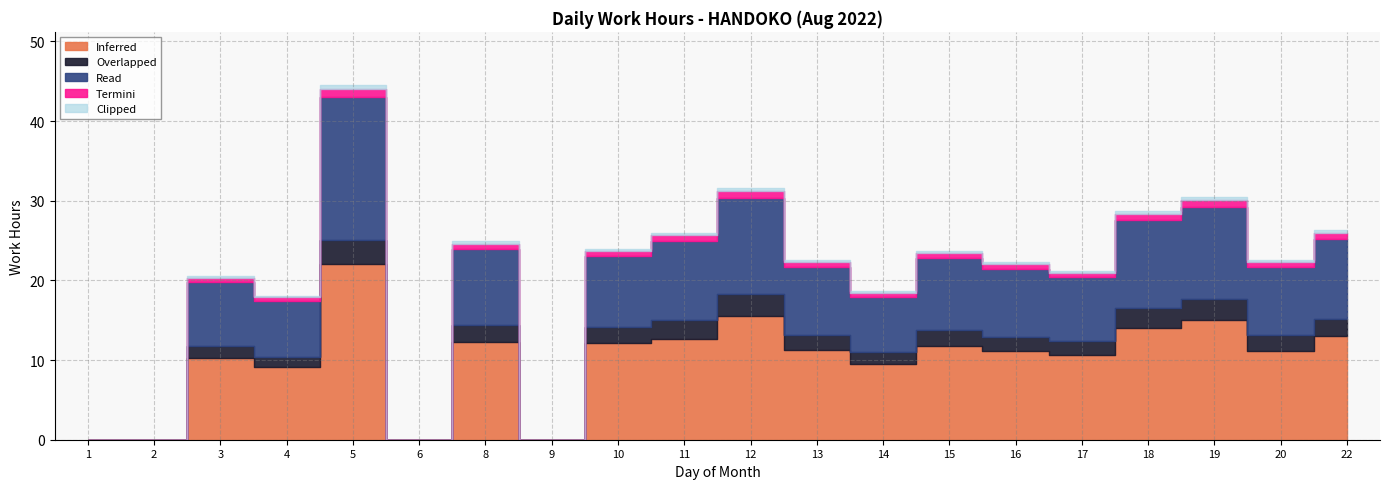

Which series has the widest spread of values?

Inferred